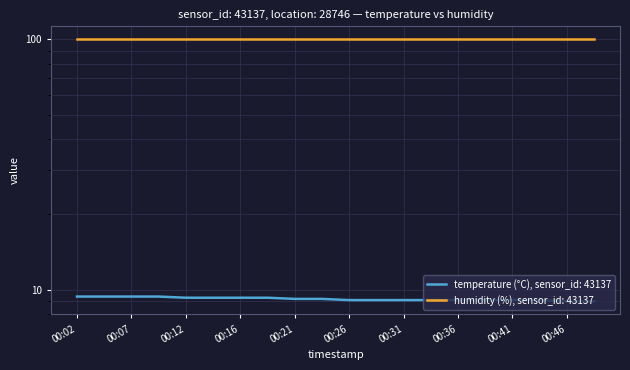

Read the value at 00:38.

9.1